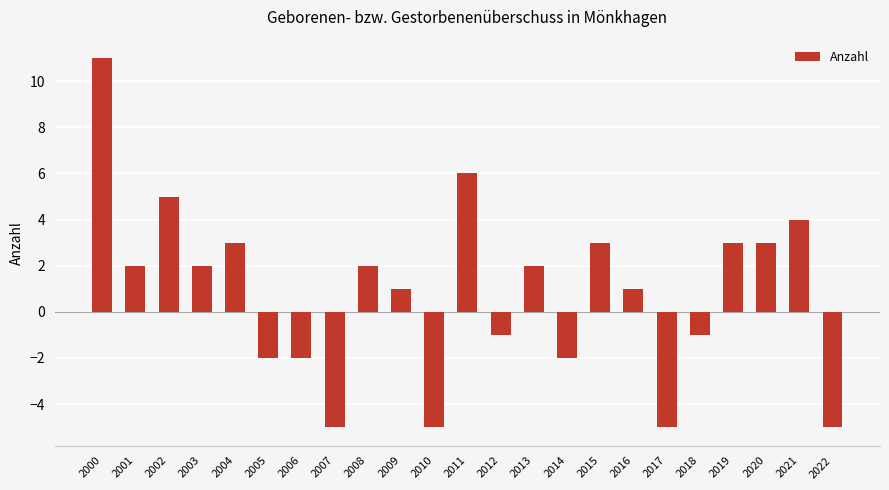

What is the difference between the maximum and minimum values?

16